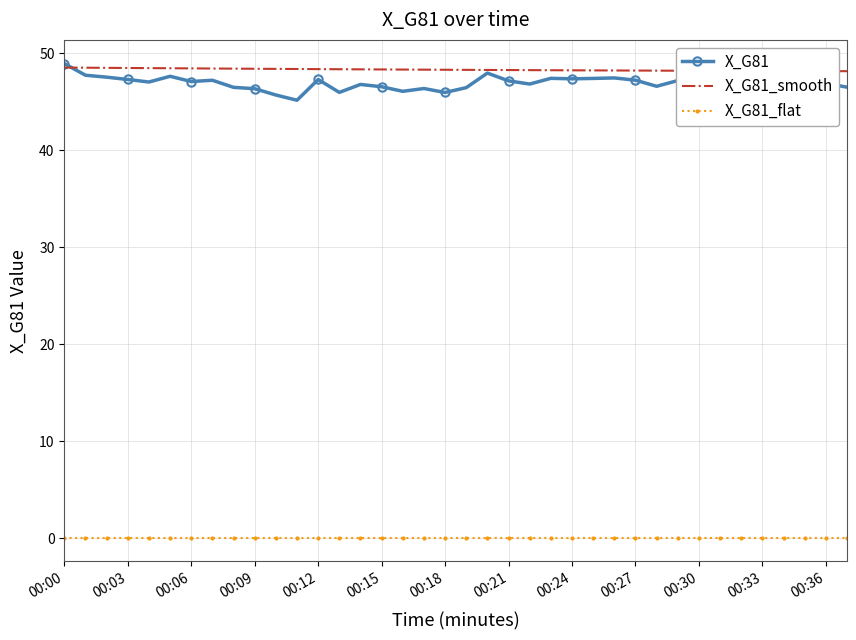

What is the maximum value for X_G81_smooth?

48.5